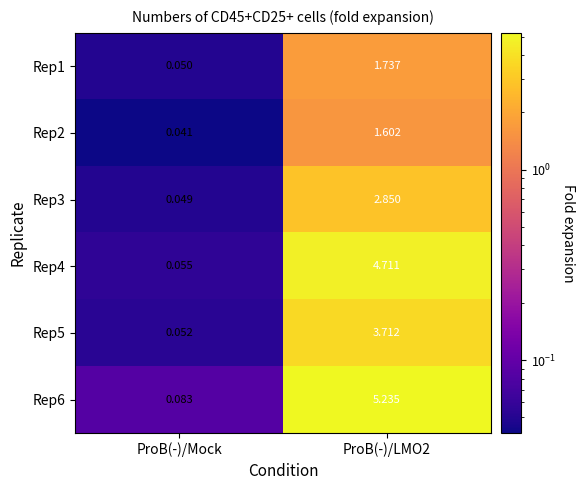

Is the value of Rep3 at ProB(-)/Mock greater than the value of Rep6 at ProB(-)/LMO2?

No